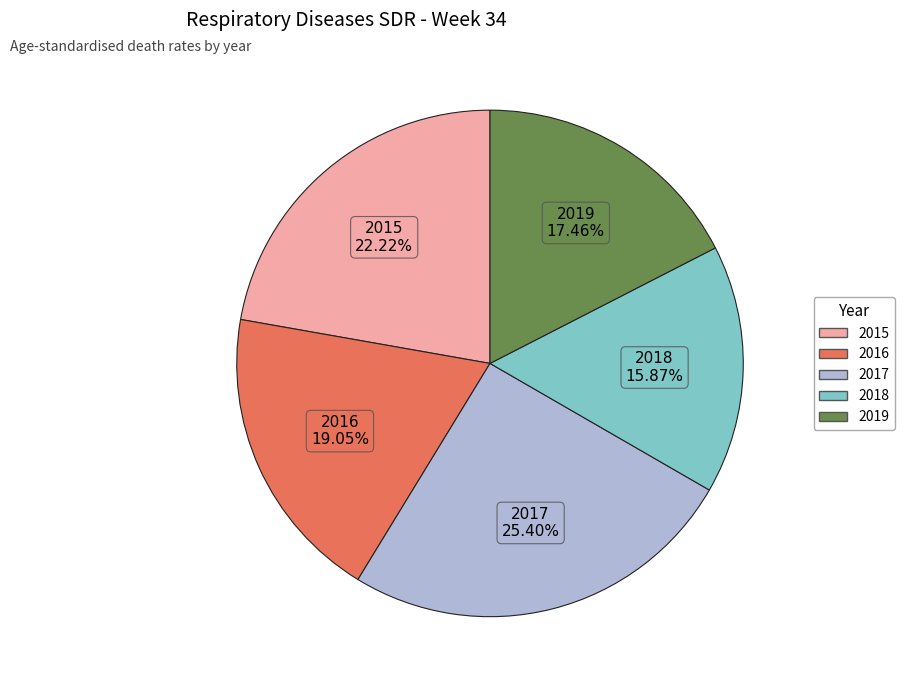

How many segments does this pie chart have?

5